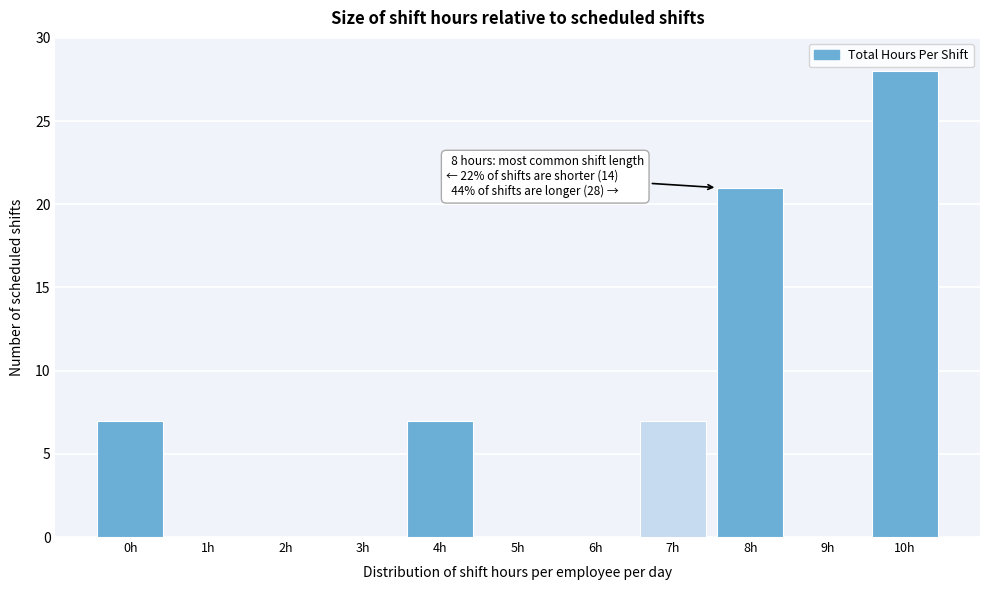

Reading right to left, list all the values displayed in this chart.

10h=28	9h=0	8h=21	7h=7	6h=0	5h=0	4h=7	3h=0	2h=0	1h=0	0h=7